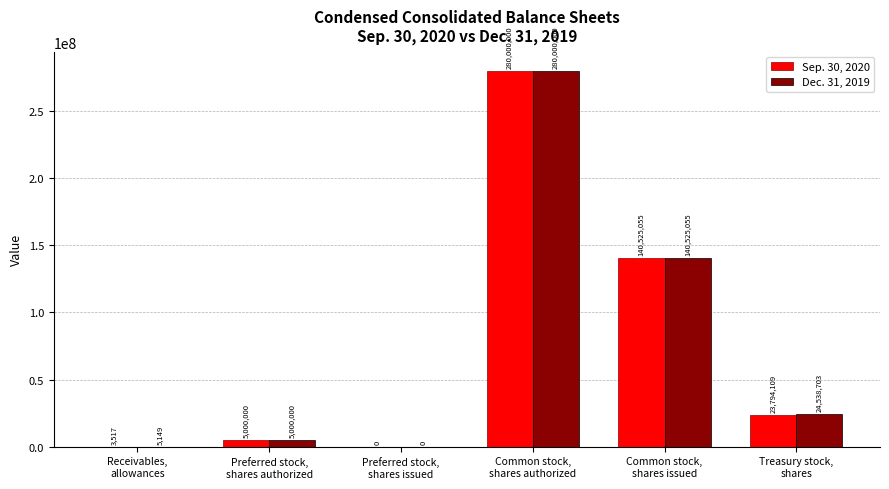

How many data points does each series have?

6